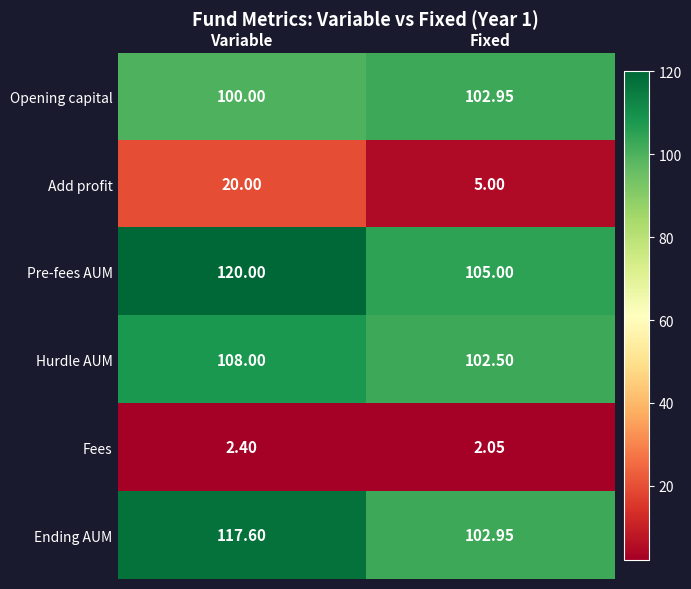

Which category has the highest value in the Ending AUM series?

Variable